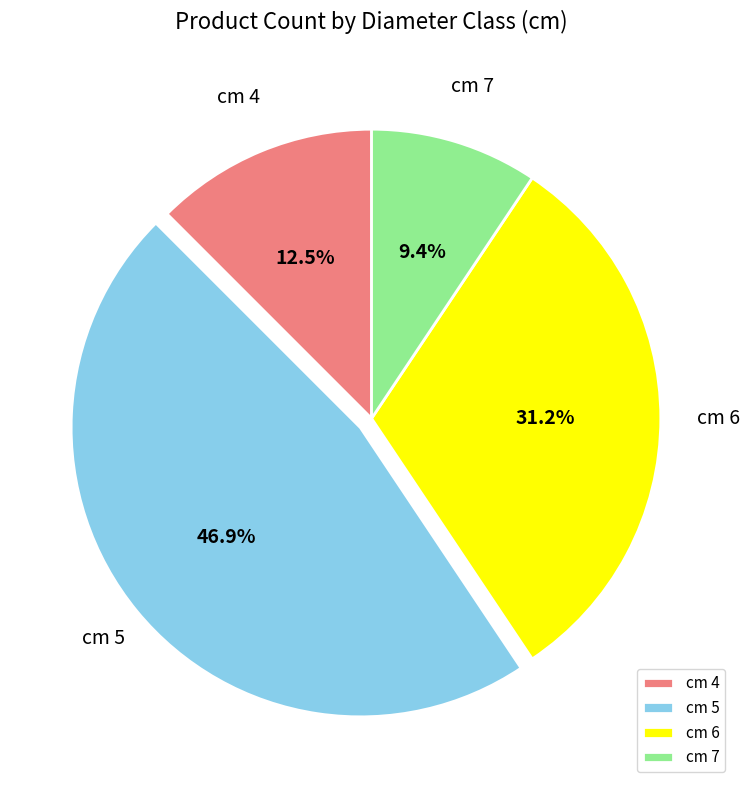

Count the number of slices in the pie.

4